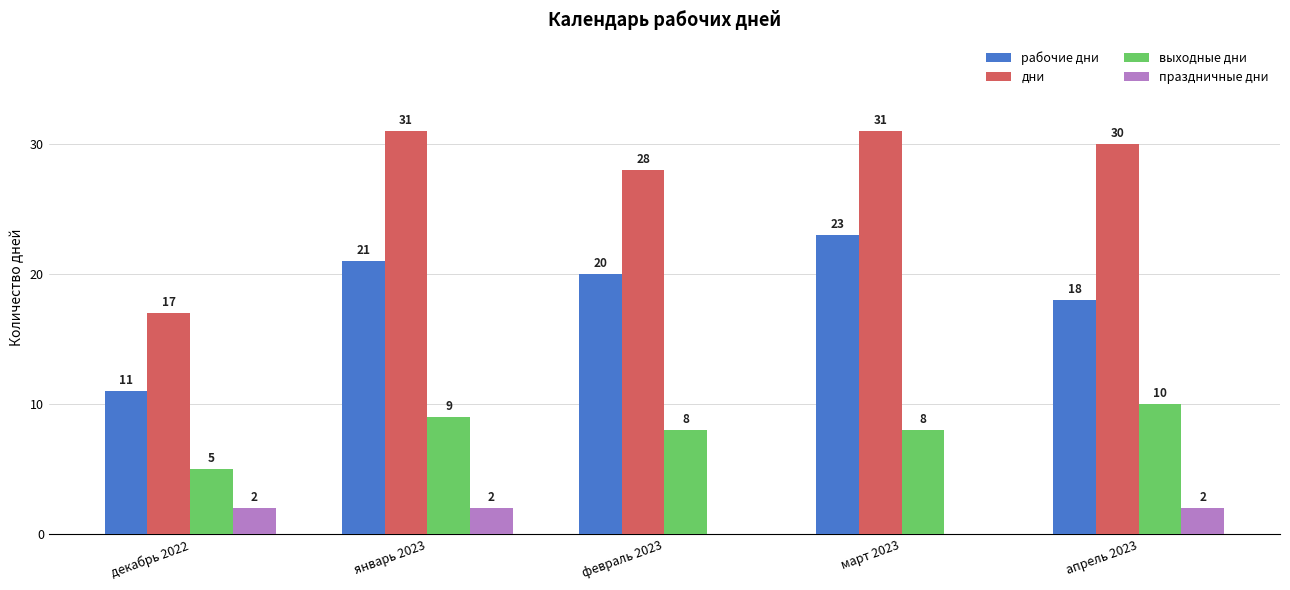

What is the sum of the рабочие дни values at апрель 2023 and февраль 2023?

38